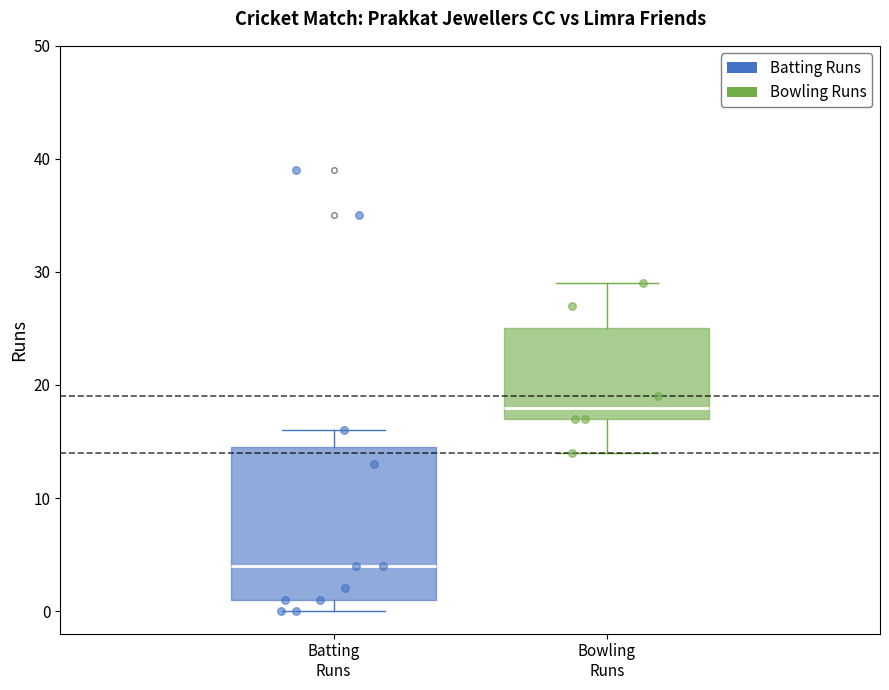

Which box's median line is the highest?

Bowling Runs